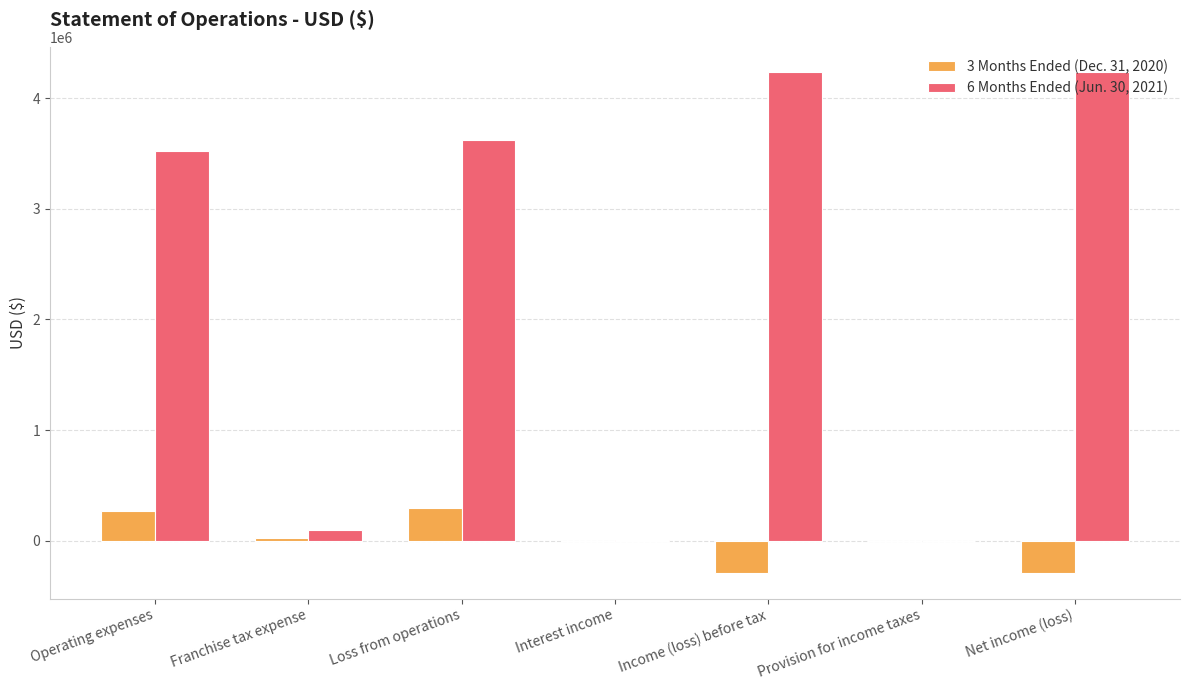

The value of 3 Months Ended (Dec. 31, 2020) at Income (loss) before tax is -295743. True or false?

True